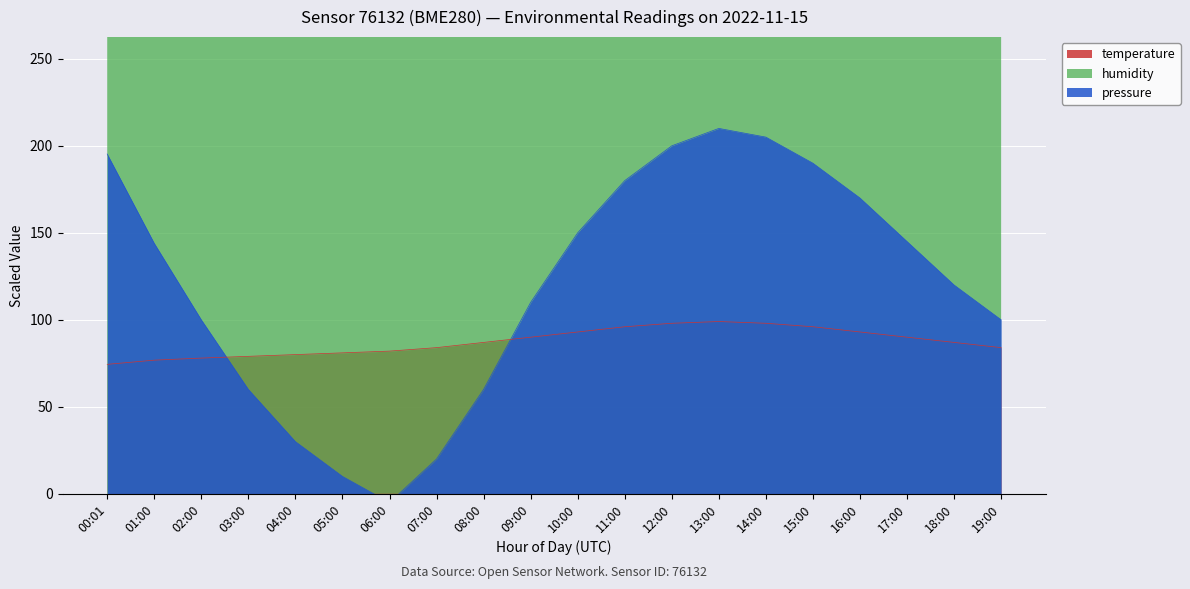

What position from the left is 06:00?

7